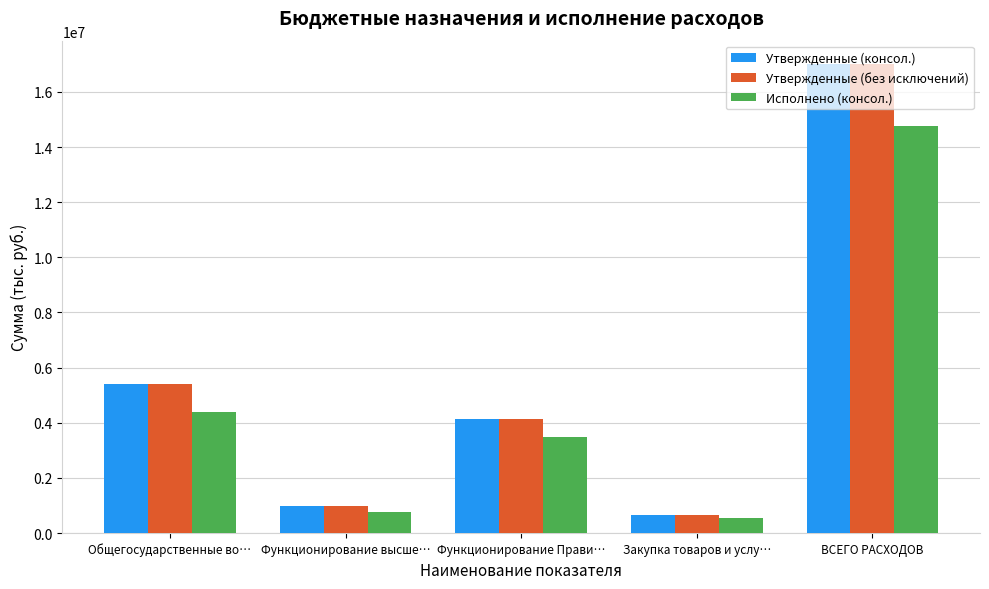

How many bars are there in total?

15